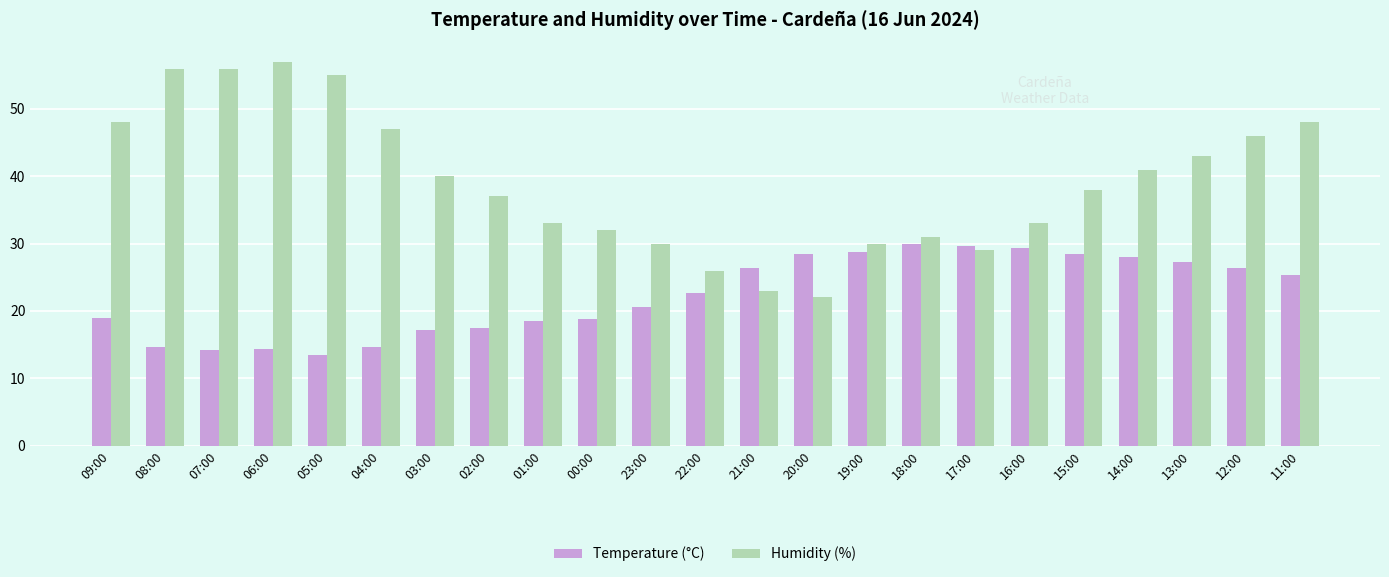

At 23:00, list the series in order from smallest to largest.

Temperature (°C), Humidity (%)